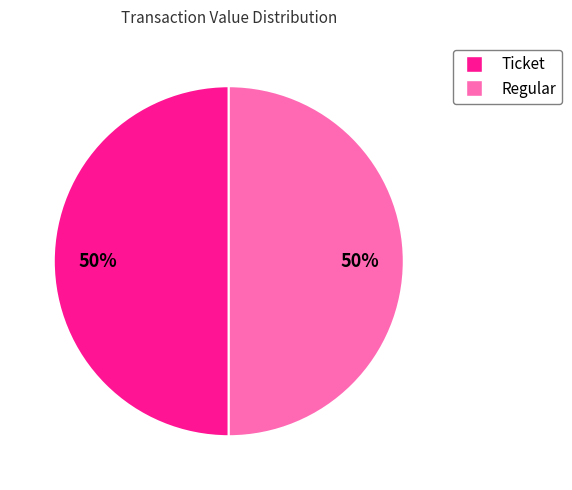

To the nearest percent, what is the average slice percentage?

50%